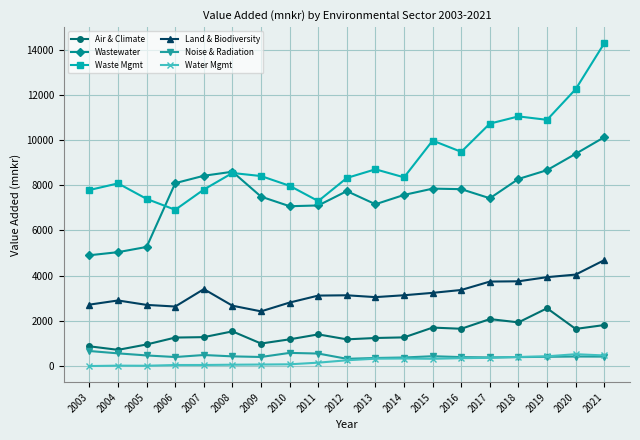

Rank the series by their maximum value, from highest to lowest.

Waste Mgmt, Wastewater, Land & Biodiversity, Air & Climate, Noise & Radiation, Water Mgmt